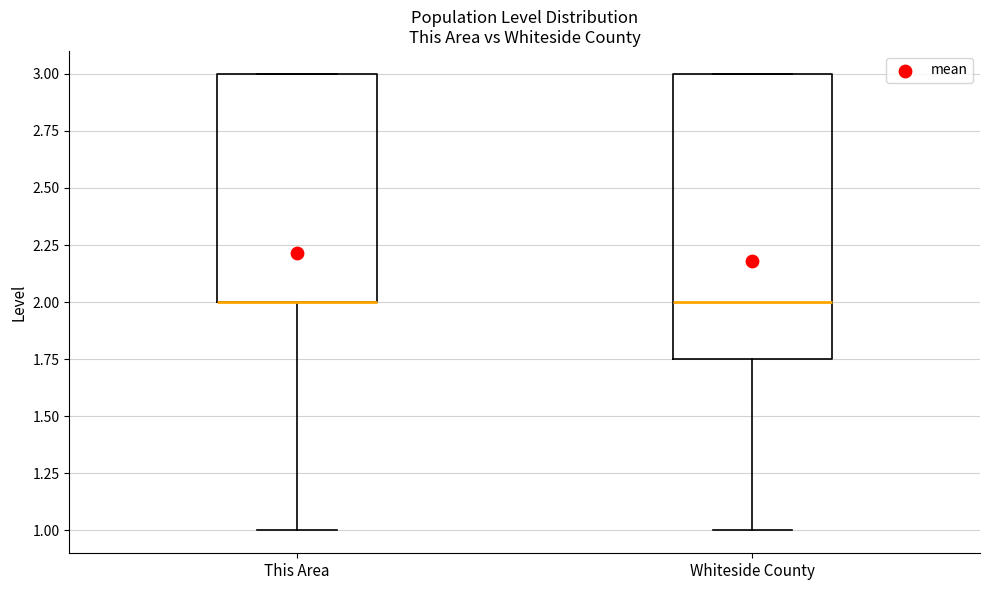

Comparing the boxes themselves (not the whiskers), which one is the tallest?

Whiteside County